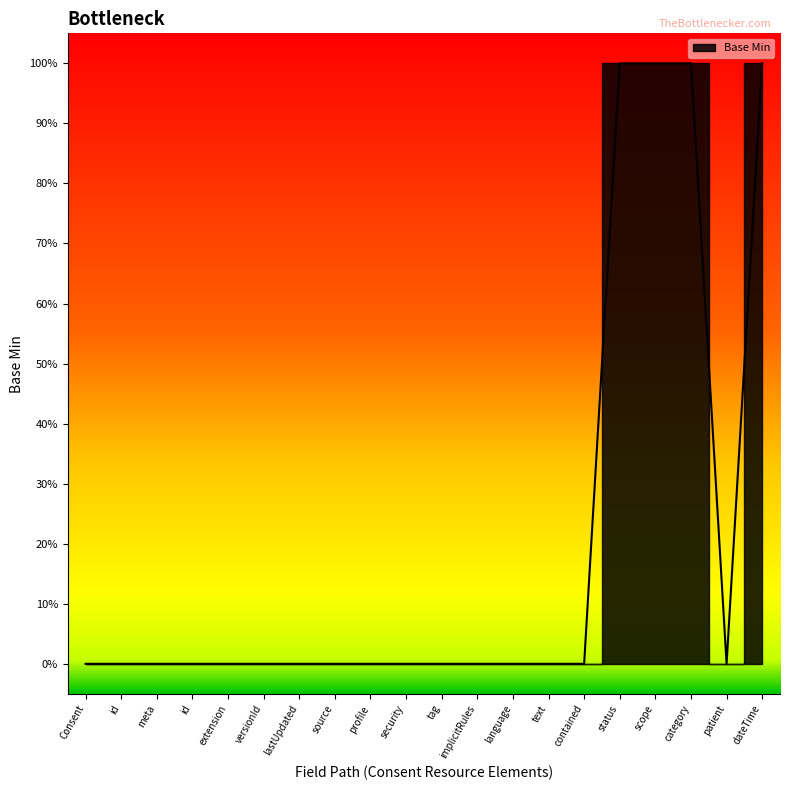

At which category does the data reach its first local valley?

patient